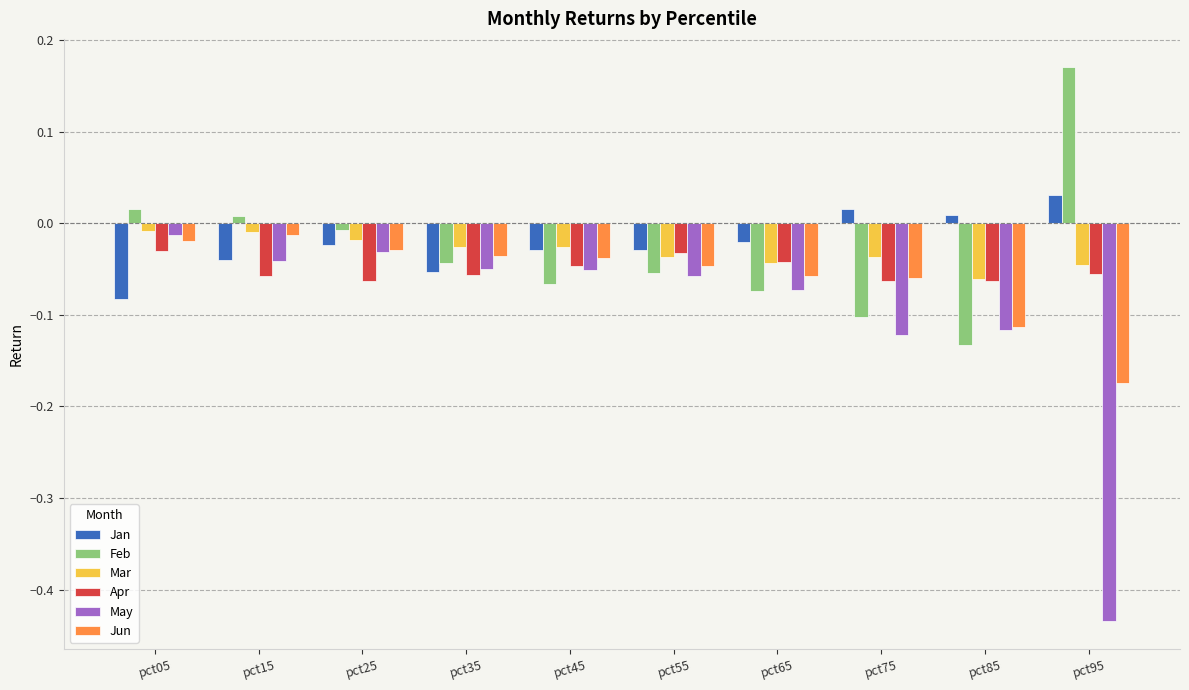

Where is May nearest to the value 0?

pct05